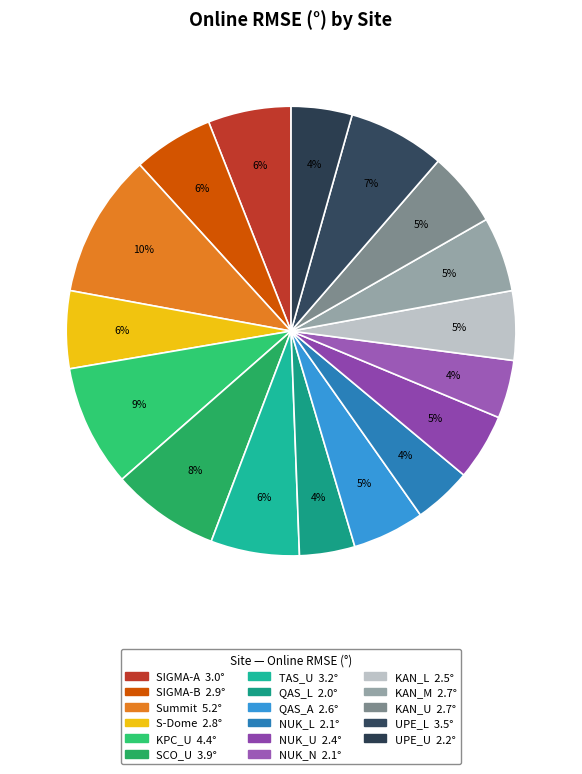

Combined, what portion of the pie is Summit and SCO_U?

18.1%